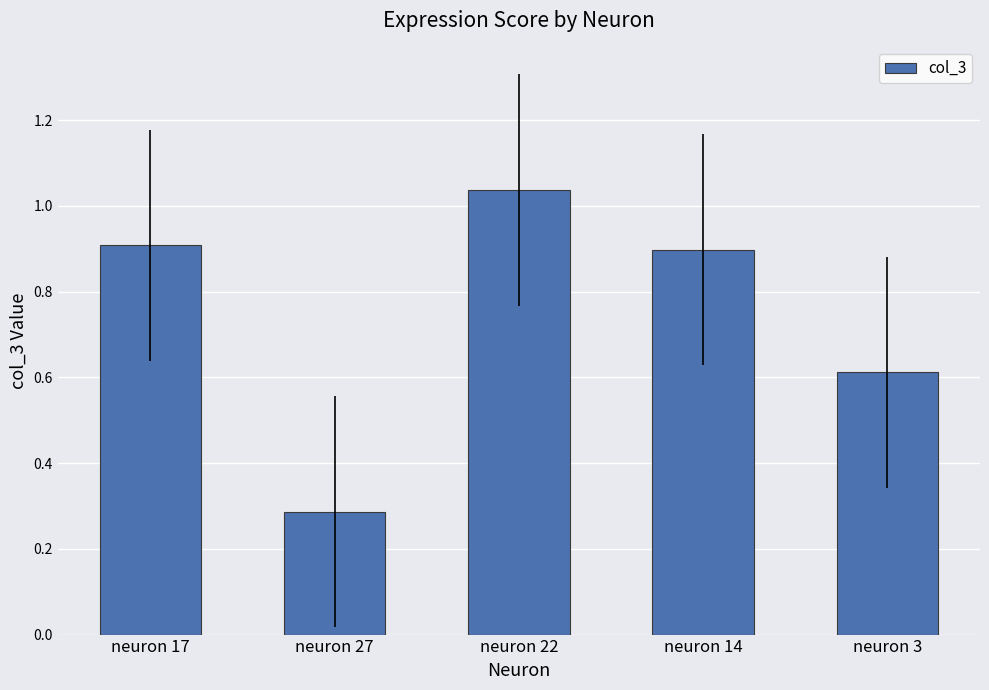

What is the label of the 5th bar from the right?

neuron 17